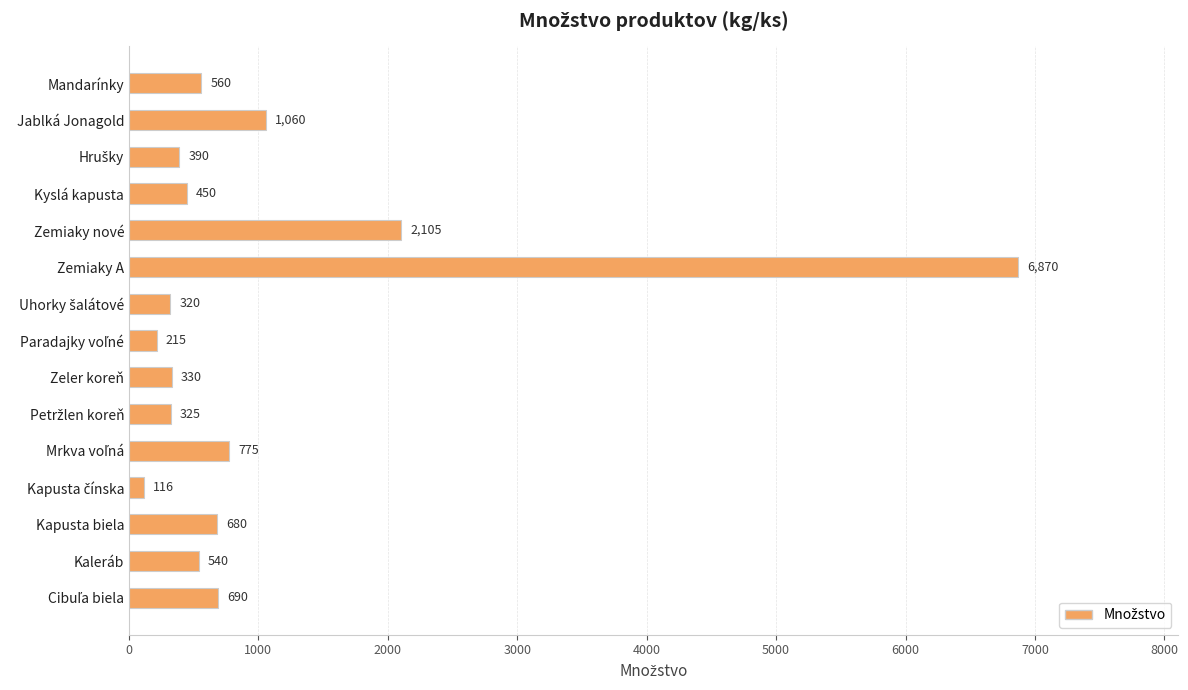

What is the approximate value at Kapusta biela, to the nearest 50?

700